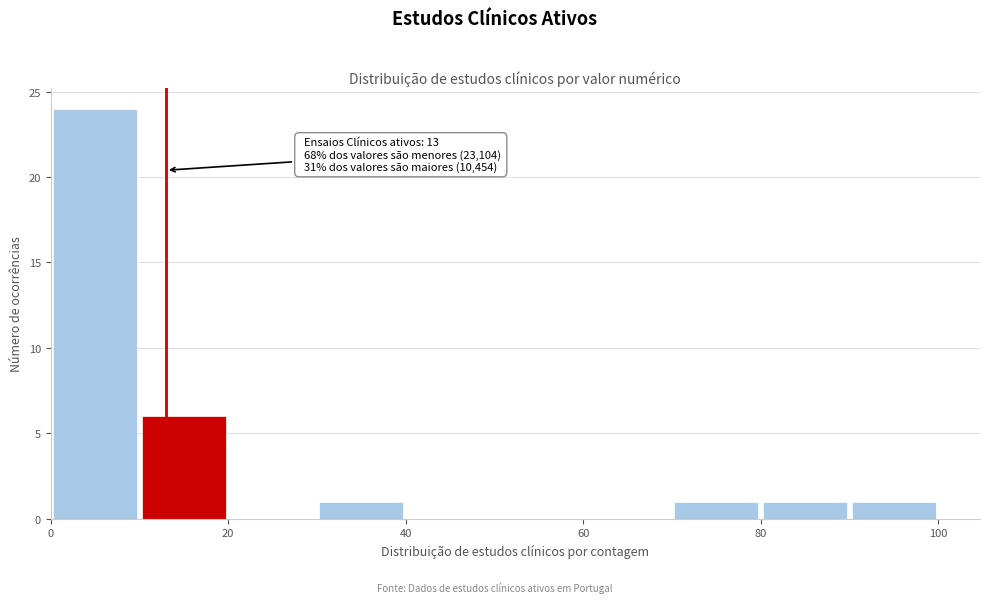

Which range on the x-axis has the tallest bar?

0 to 10